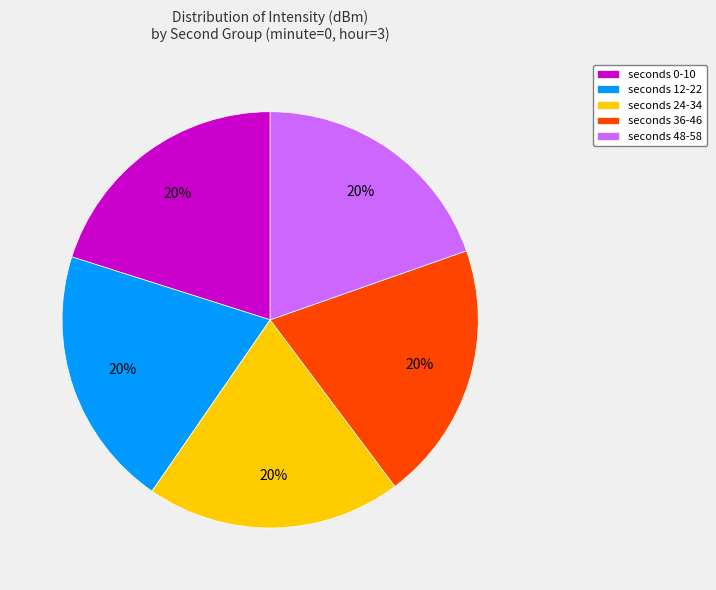

True or false: seconds 0-10 accounts for 31% of the total.

False